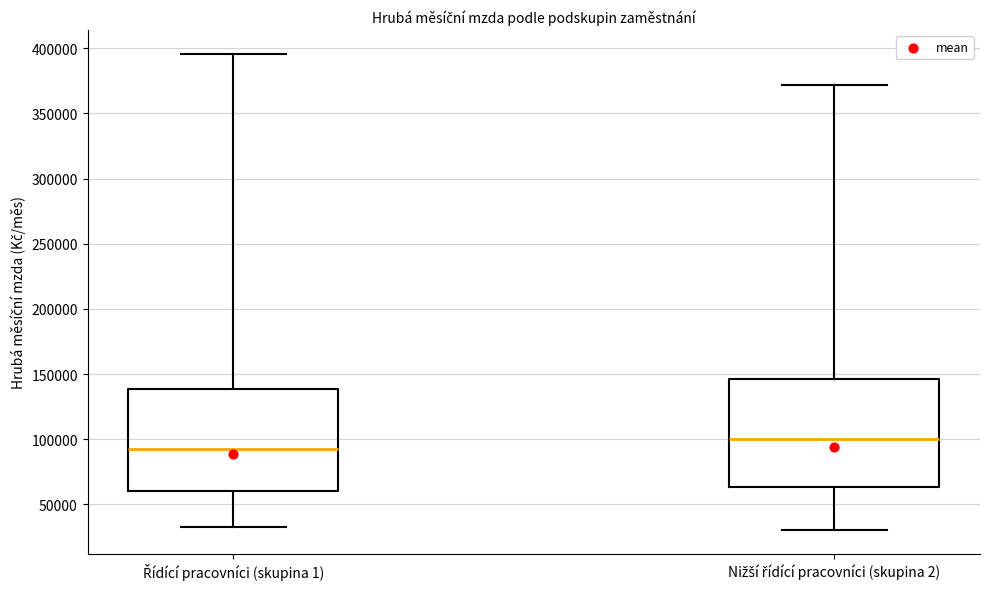

Where is the upper edge of the box for Řídící pracovníci (skupina 1) on the y-axis? The values are not printed on the chart, so give them approximately, as read against the axis.

140000